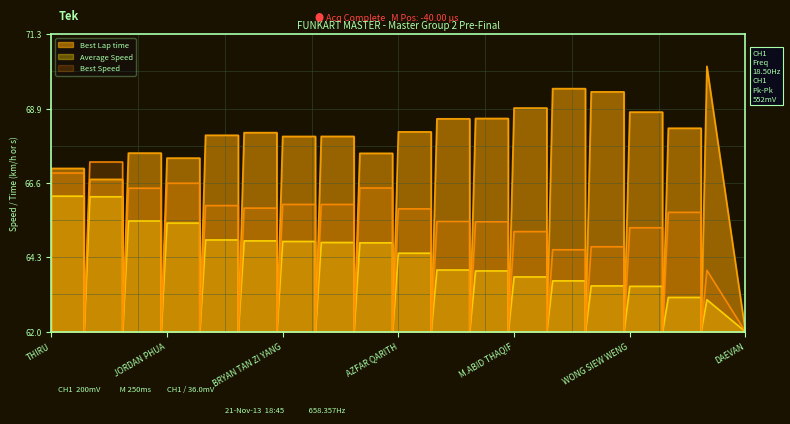

Rank the categories by Average Speed value from lowest to highest.

DAEVAN, PRADISH MENON, STANLEY SIP MING, WONG SIEW WENG, NG KOK SIANG, RAJA AHMAD, M.ABID THAQIF, CHAI CHUAN SHENG, AMILRUL RASYID, AZFAR QARITH, ABDUL YAZID, AZRUL ALIFF, BRYAN TAN ZI YANG, IMRAN BAGHA, EDMUND LIM, JORDAN PHUA, IQBAL HADI, ONG JIN LONG, THIRU